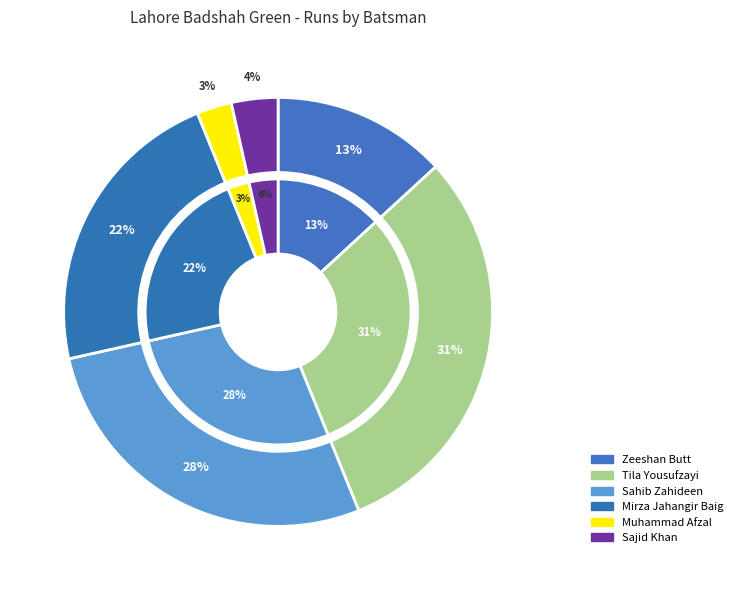

Is the sum of Sahib Zahideen and Muhammad Afzal greater than half?

No